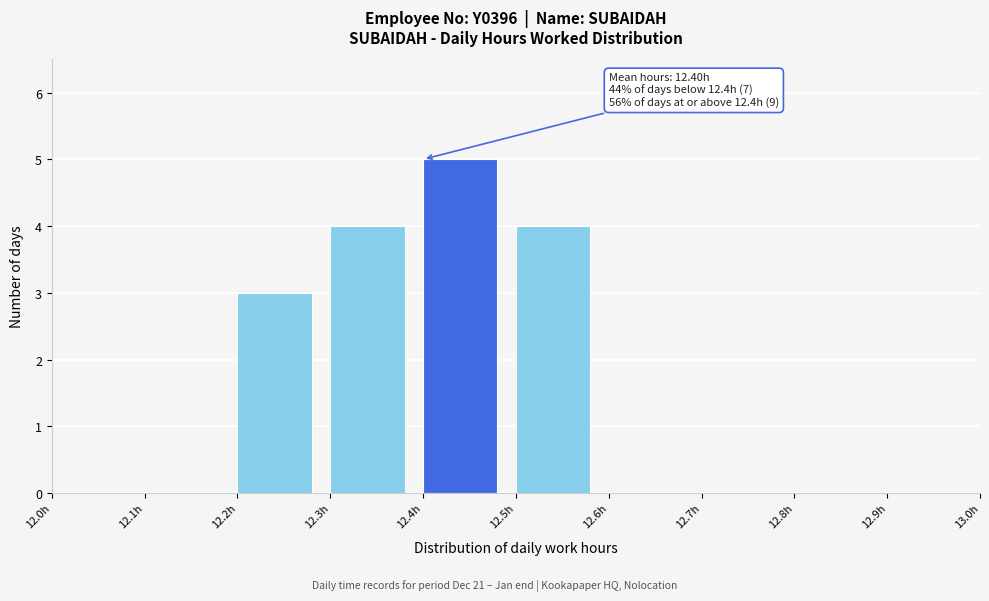

Which range on the x-axis has the tallest bar?

12.4 to 12.5